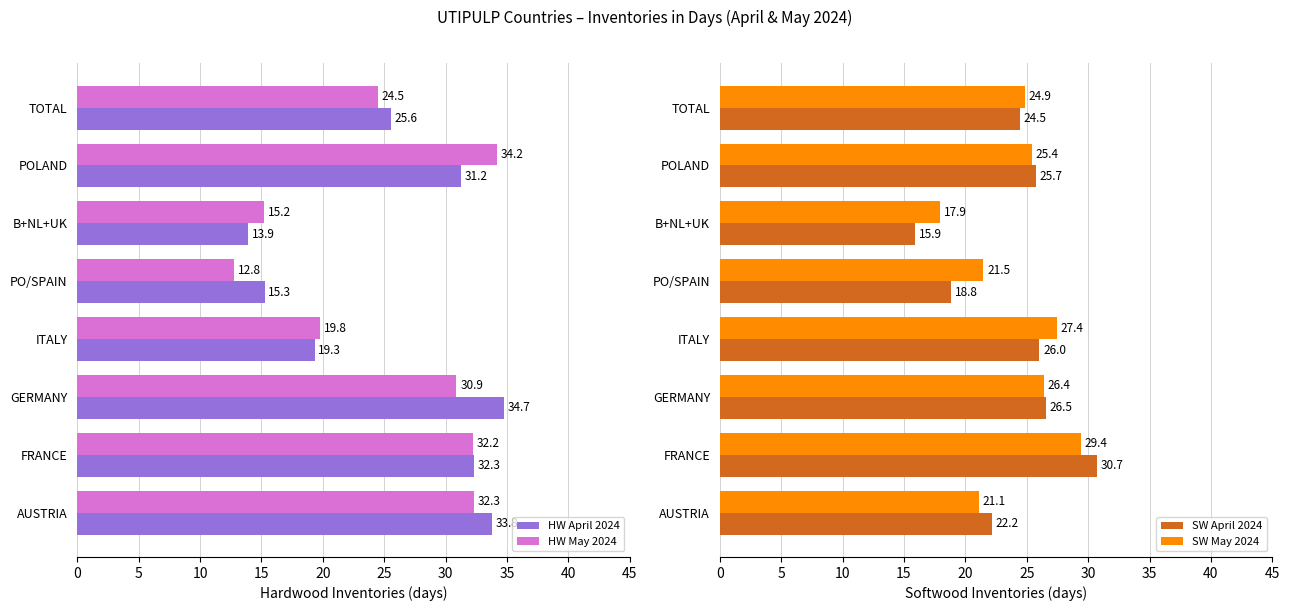

What is the value of the SW April 2024 bar at the 4th from the left?

26.0